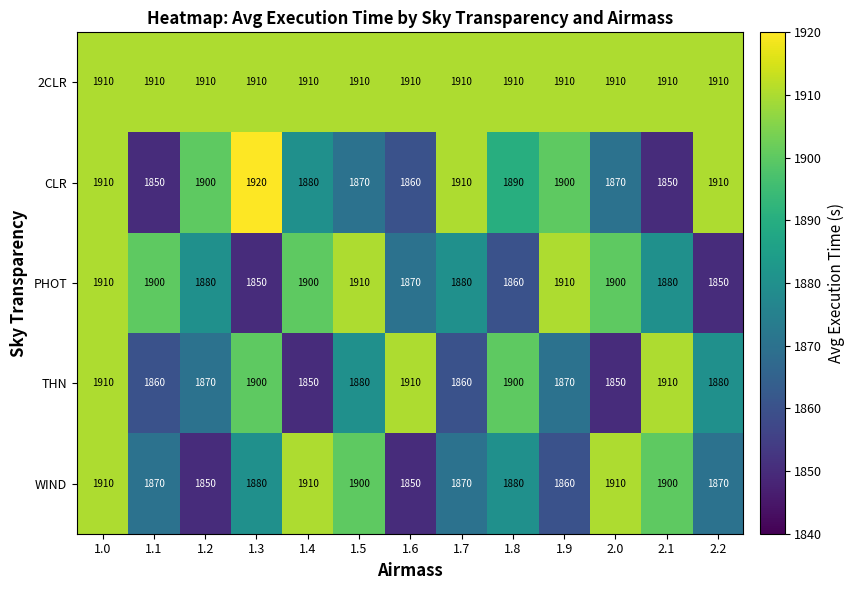

Where does the PHOT series first go above 1880?

1.0